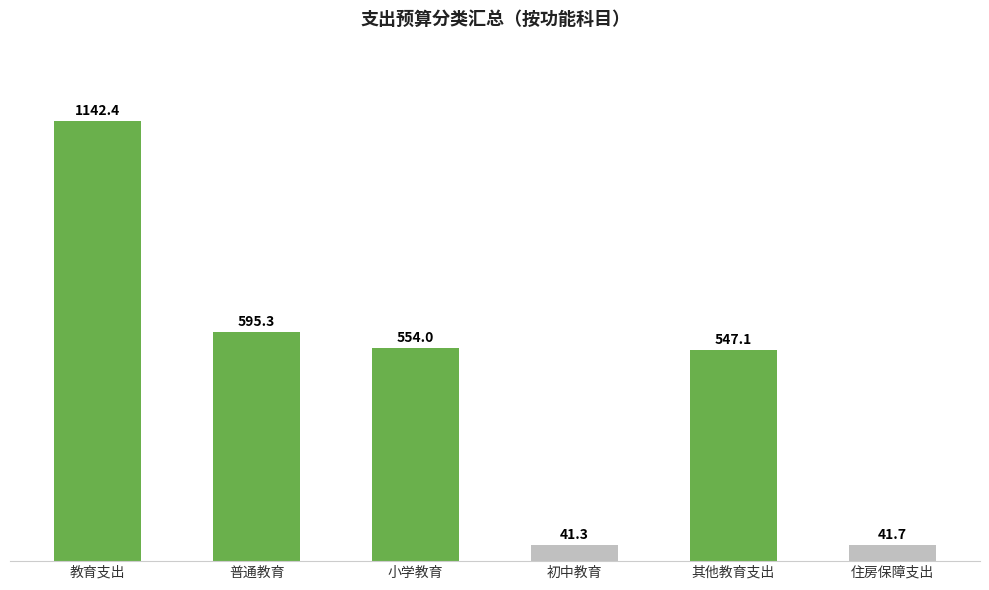

What value does the data have at 小学教育?

554.0